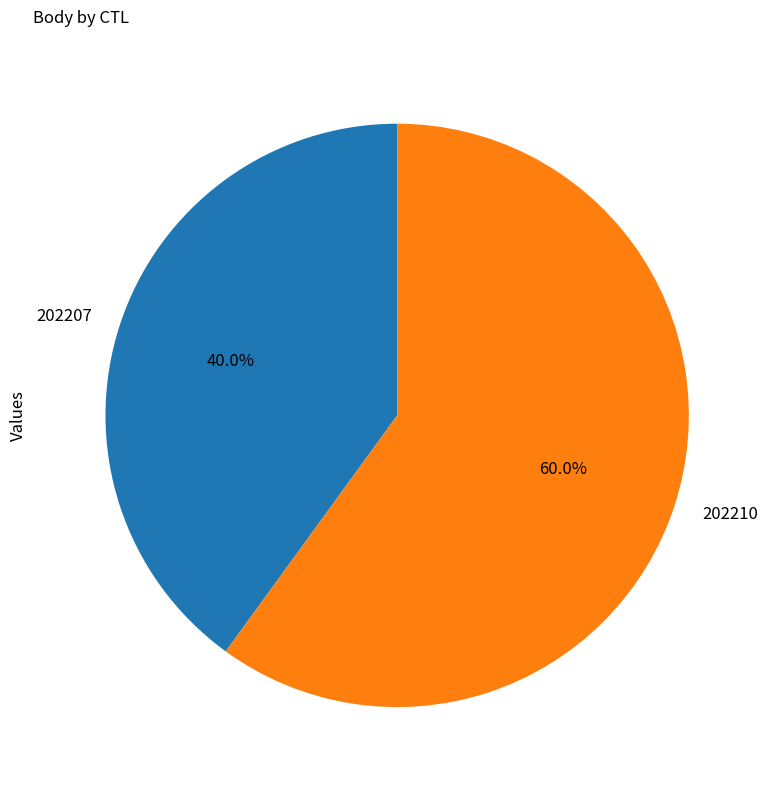

How many slices are in this pie chart?

2